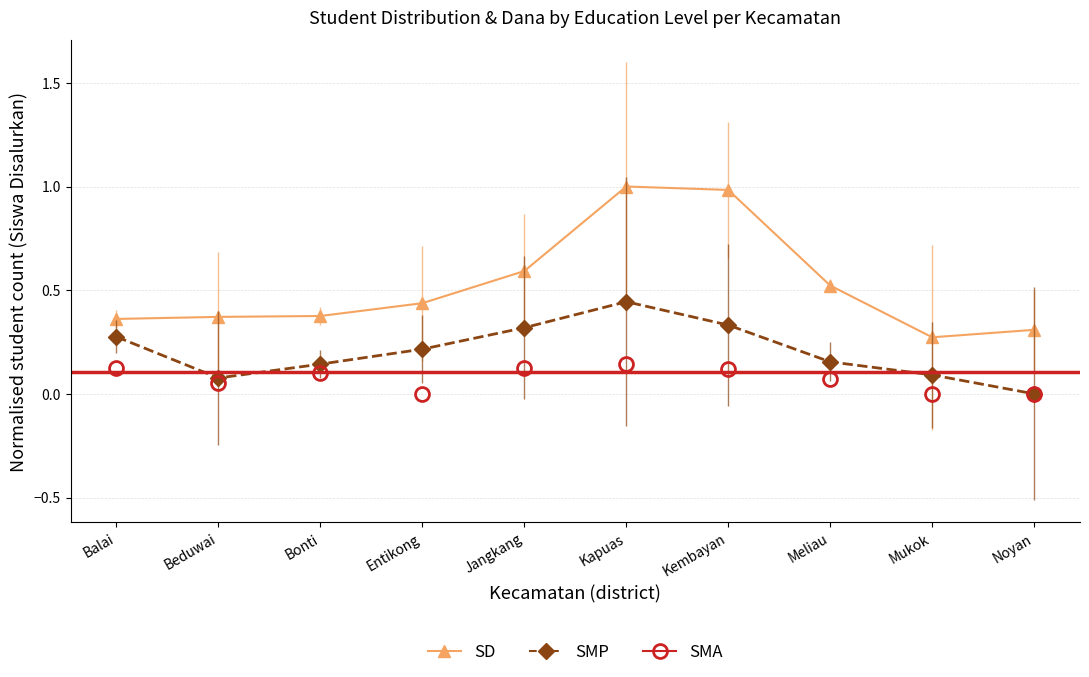

Reading left to right, transcribe all the data shown in this chart.

SD Siswa Disalurkan: 0.4	0.4	0.4	0.4	0.6	1.0	1.0	0.5	0.3	0.3
SMP Siswa Disalurkan: 0.3	0.1	0.1	0.2	0.3	0.4	0.3	0.2	0.1	0.0
SMA Siswa Disalurkan: 0.1	0.1	0.1	0.0	0.1	0.1	0.1	0.1	0.0	0.0